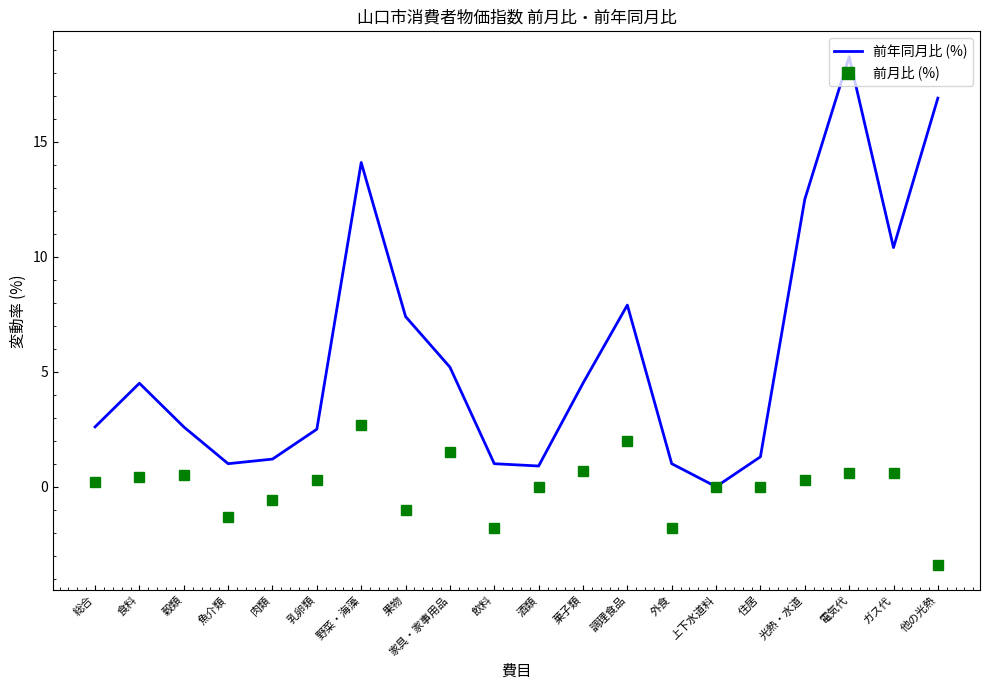

What position from the right is 家具・家事用品?

12